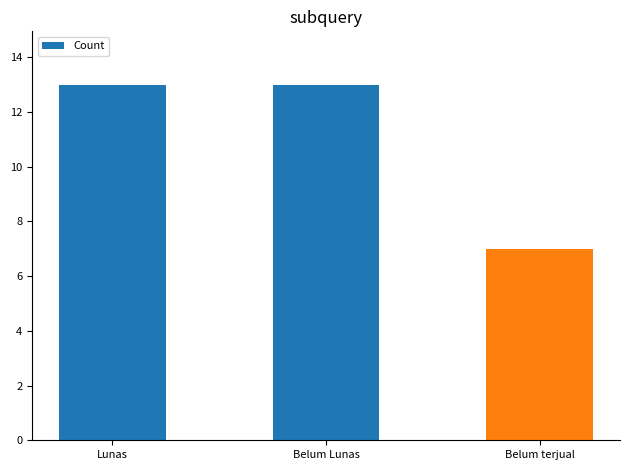

What is the change in value from Lunas to Belum terjual?

-6